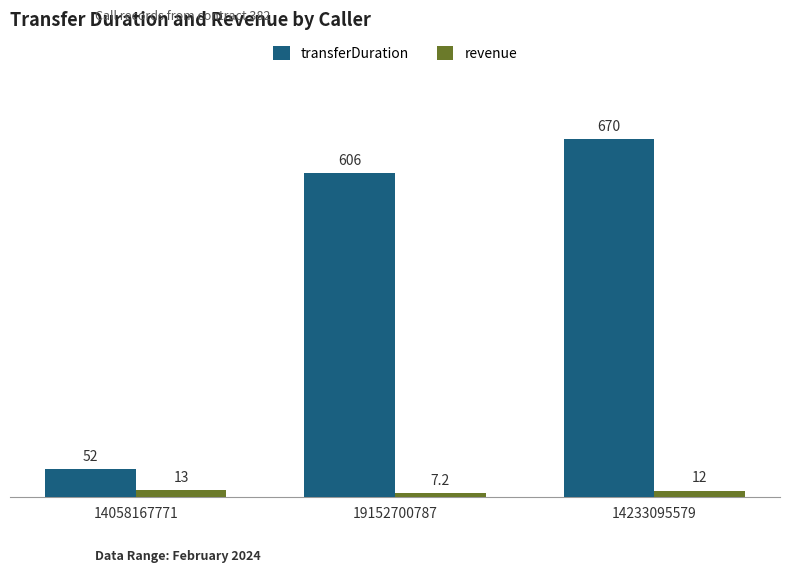

Rank the series by their maximum value, from lowest to highest.

revenue, transferDuration